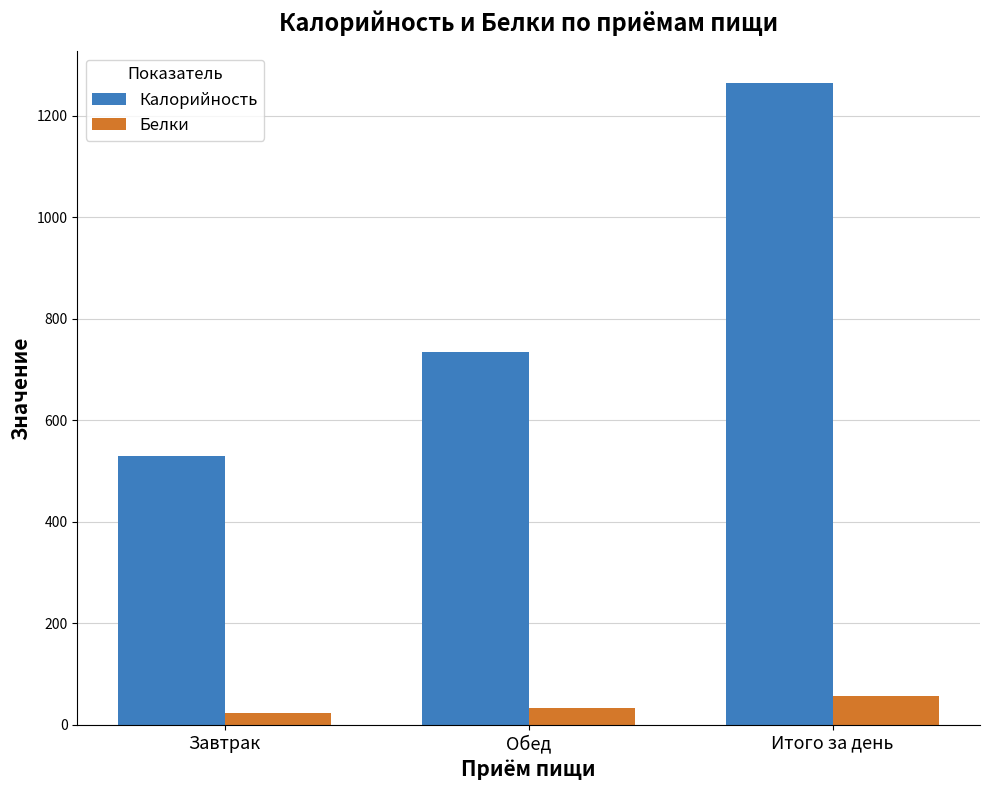

What position from the left is Итого за день?

3